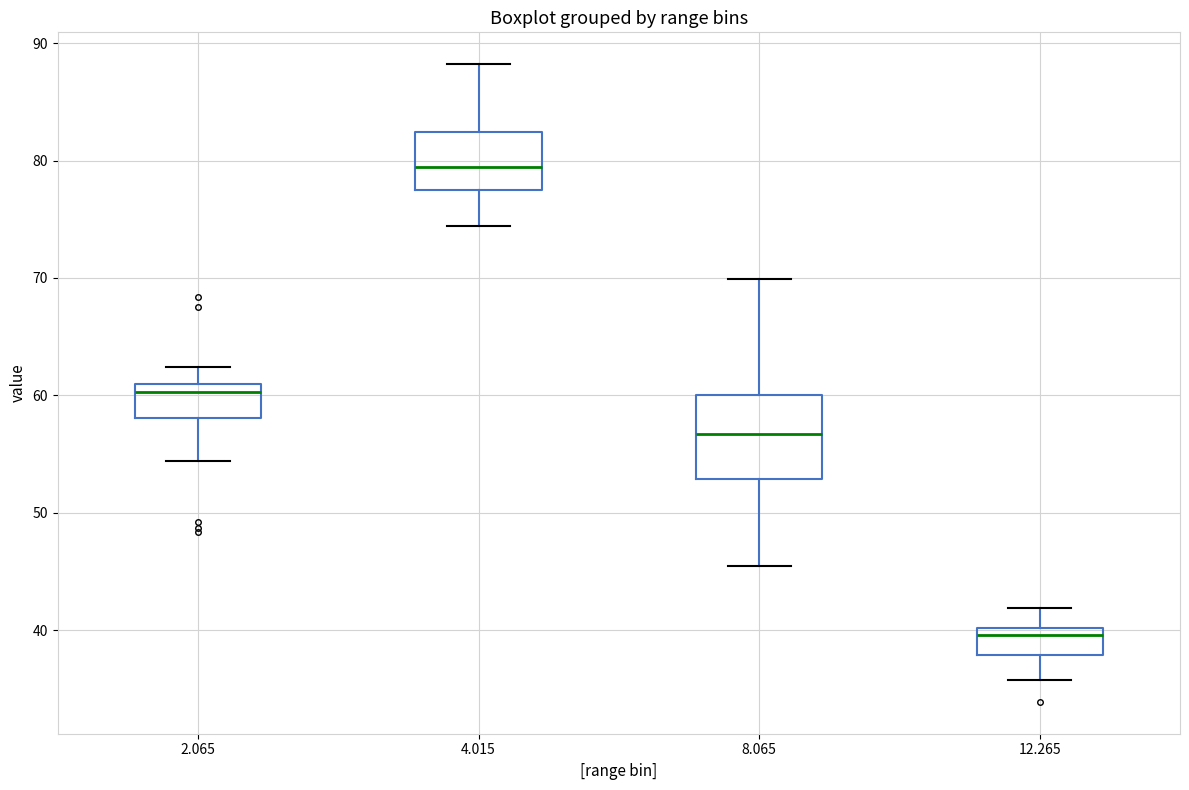

Which box has the highest median line?

4.015